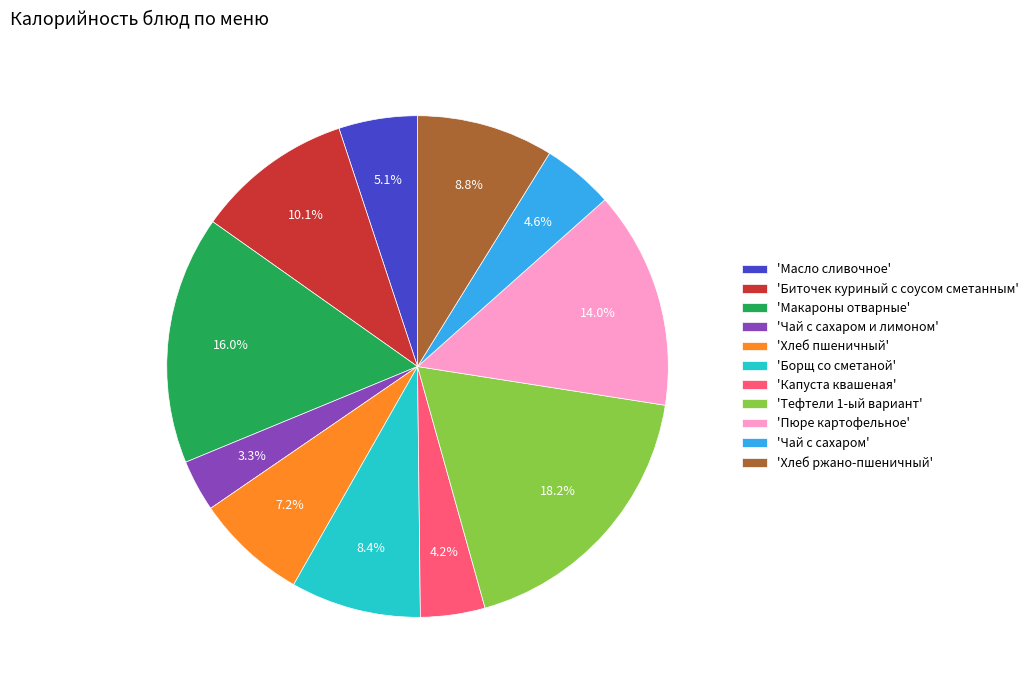

Count the number of slices in the pie.

11